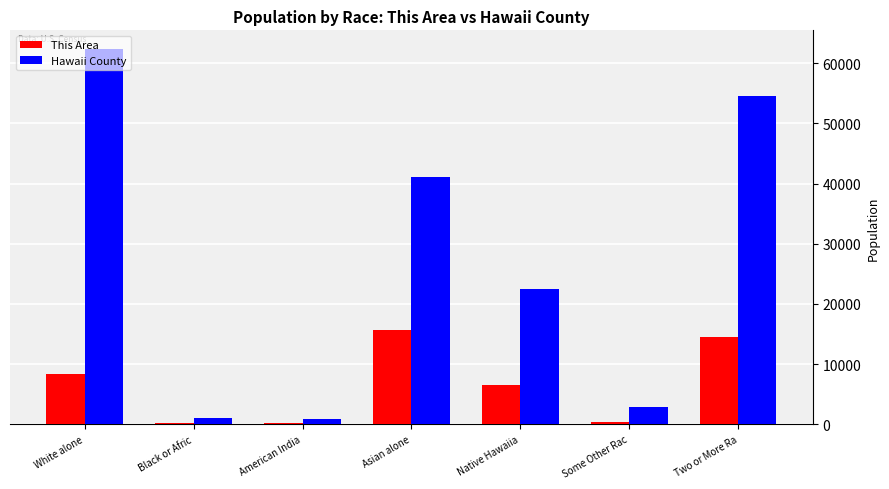

What is the highest value of the Hawaii County series?

62348